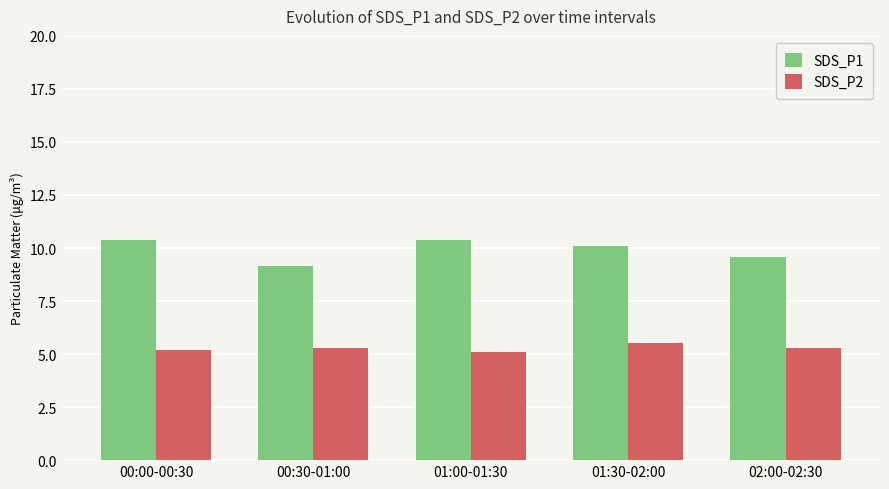

What is the label of the 3rd bar from the right?

01:00-01:30